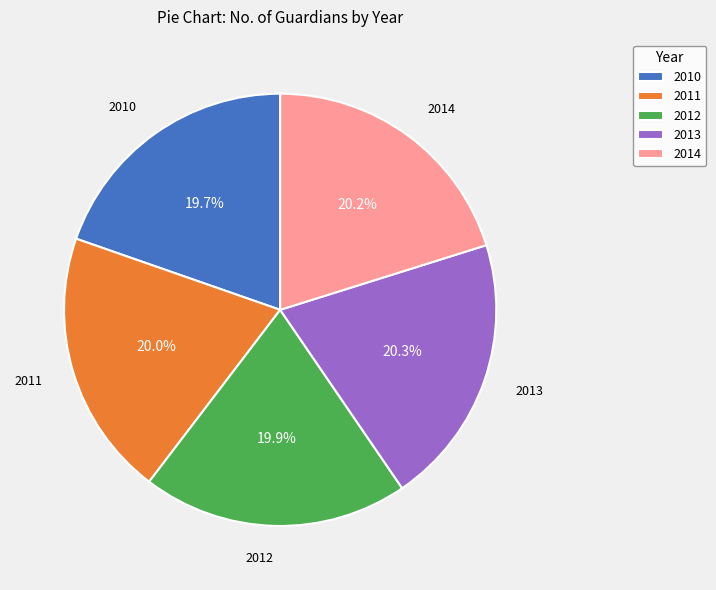

Is it true that 2013 is 20% of the pie?

True